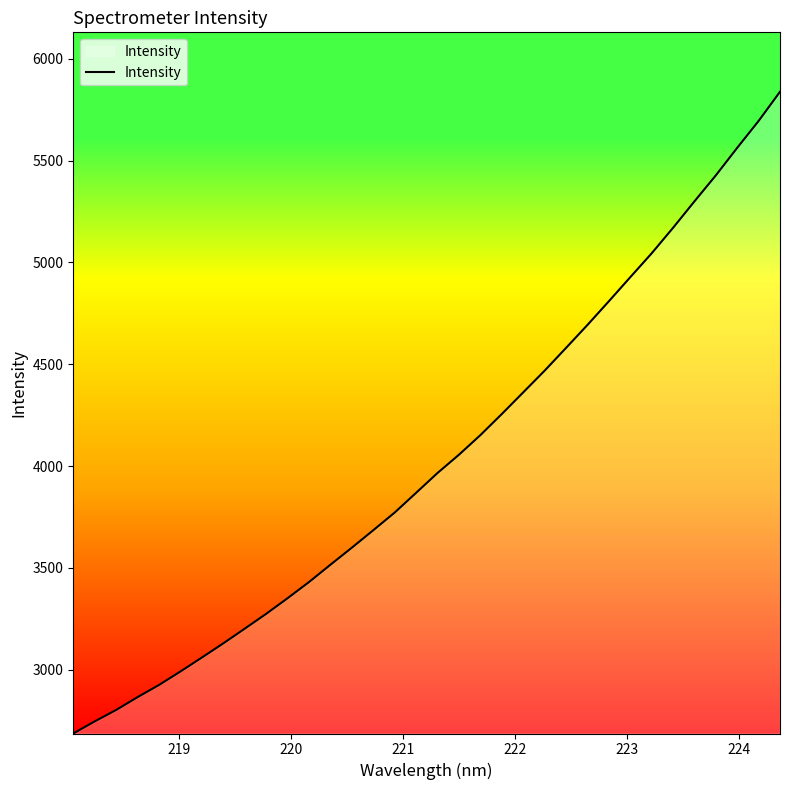

What is the difference between the maximum and minimum values?

3152.1